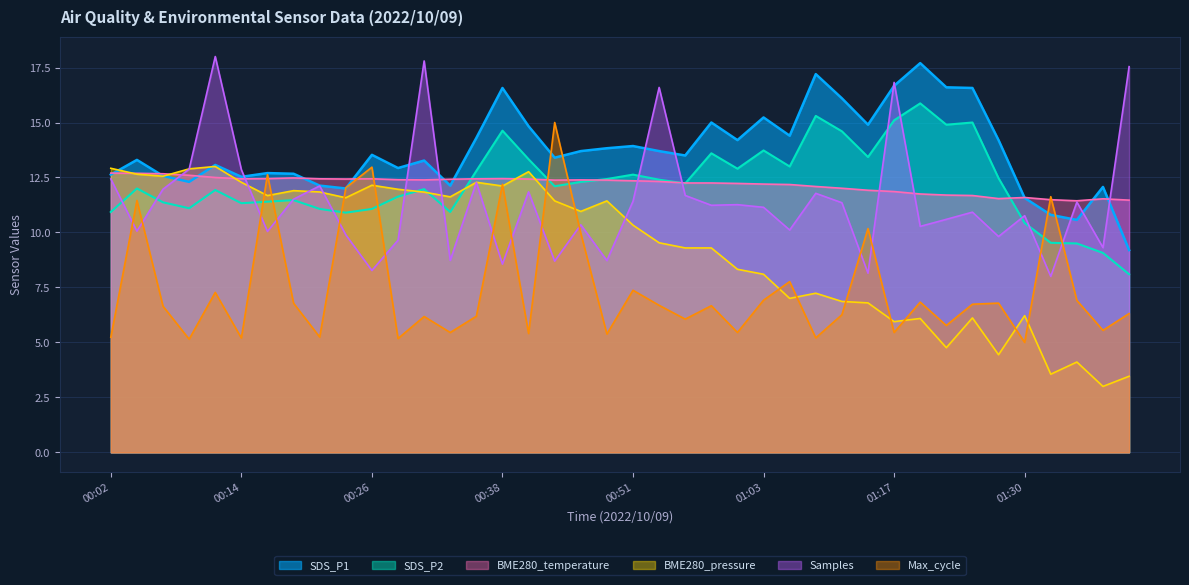

List the series in order of their peak value, lowest first.

BME280_temperature, BME280_pressure, Max_cycle, SDS_P2, SDS_P1, Samples